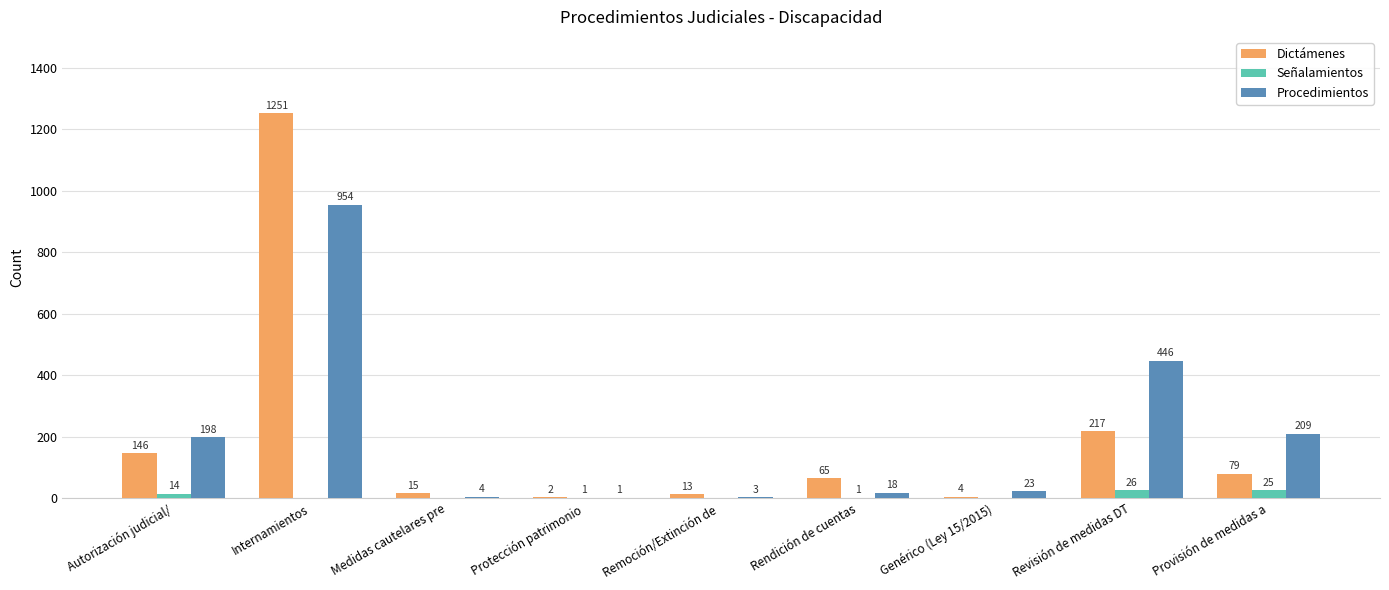

How many distinct data groups are displayed?

3